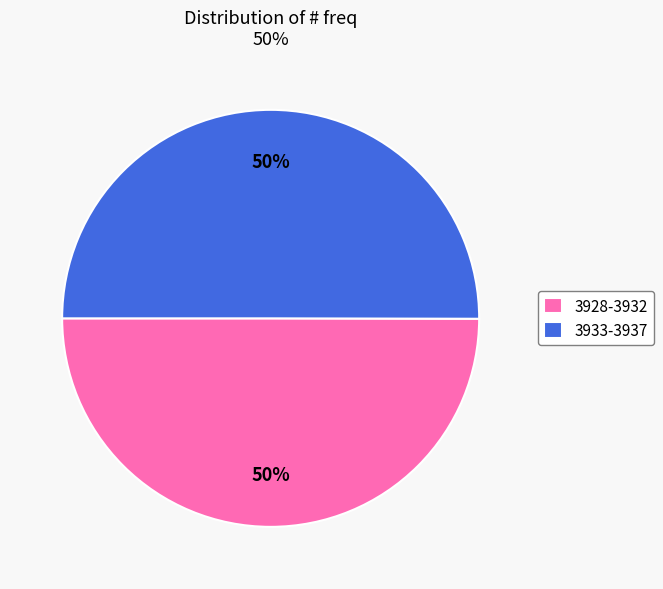

To the nearest percent, what is the combined percentage of 3933-3937 and 3928-3932?

100%